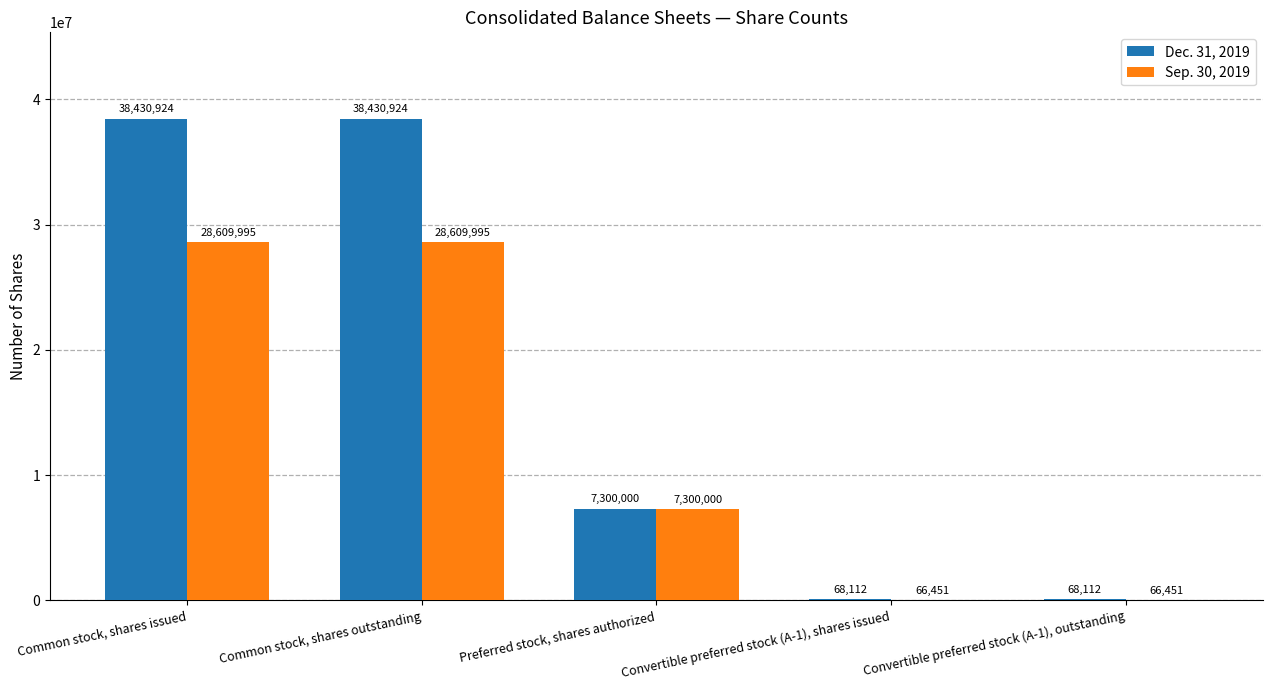

What is the maximum value for Dec. 31, 2019?

38430924